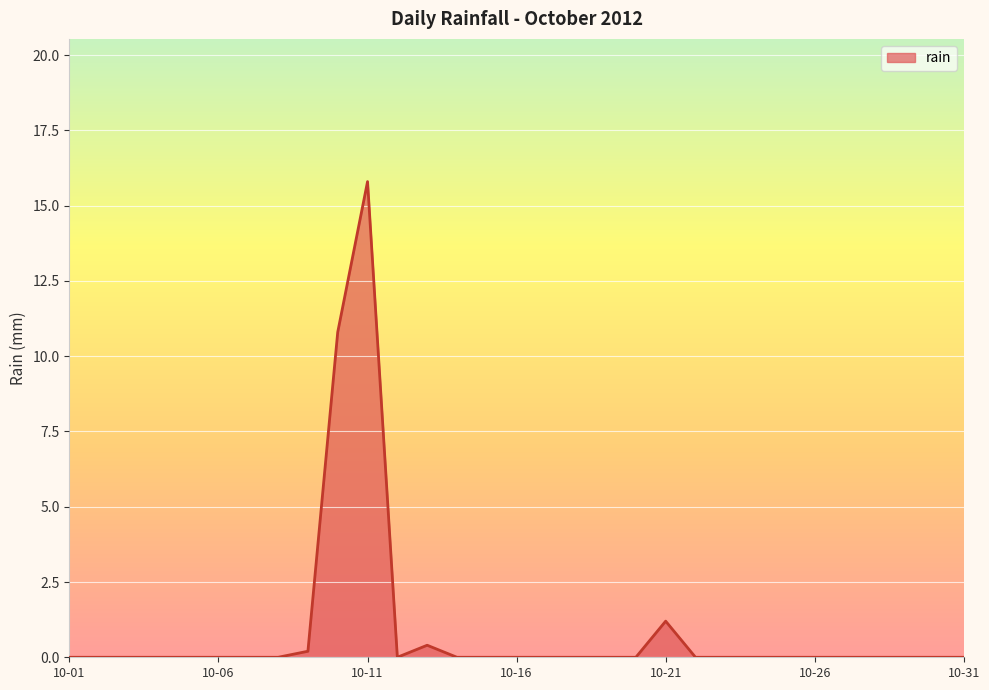

What is the difference between the maximum and minimum values?

15.8